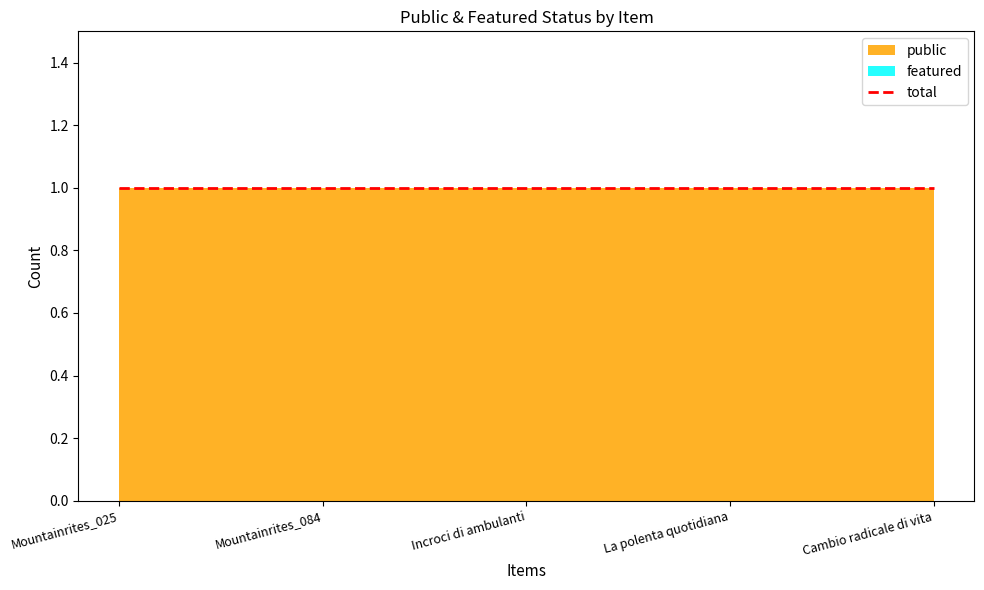

True or false: featured has more than 1 interior local peaks.

False